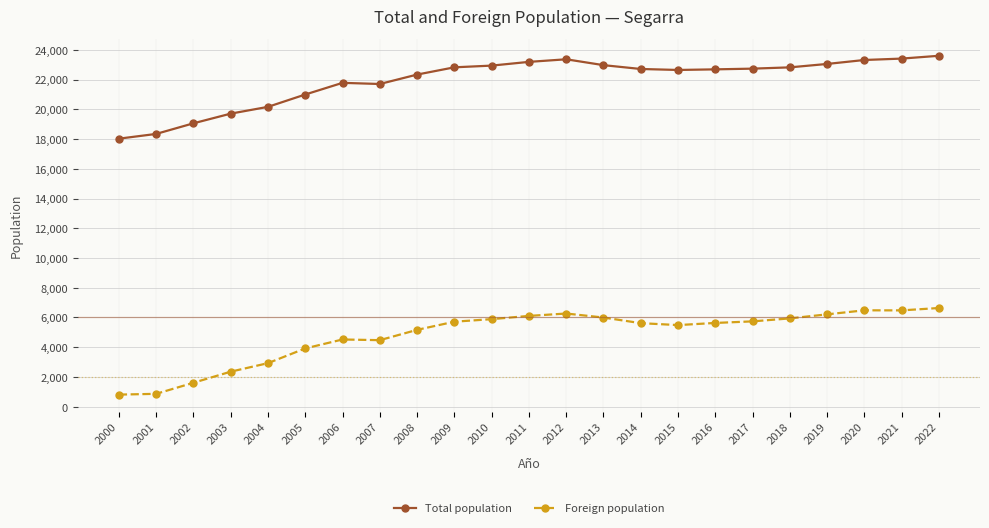

What is the difference between the highest and lowest values at 2008?

17169